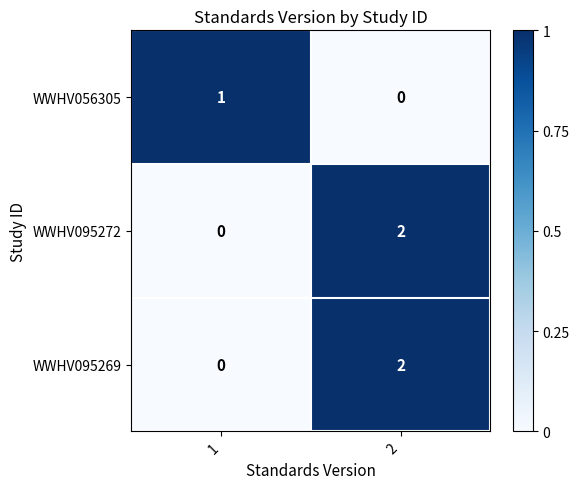

At which category is the sum across all series the highest?

2